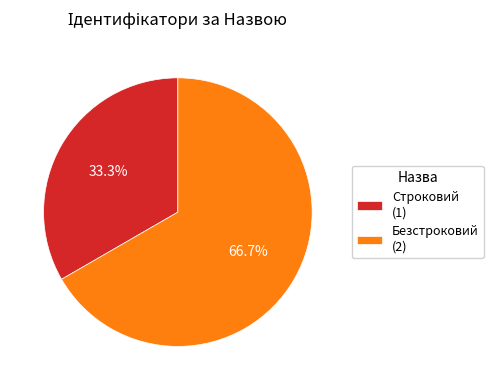

Approximately how many times larger is the value at Безстроковий compared to Строковий?

2.0